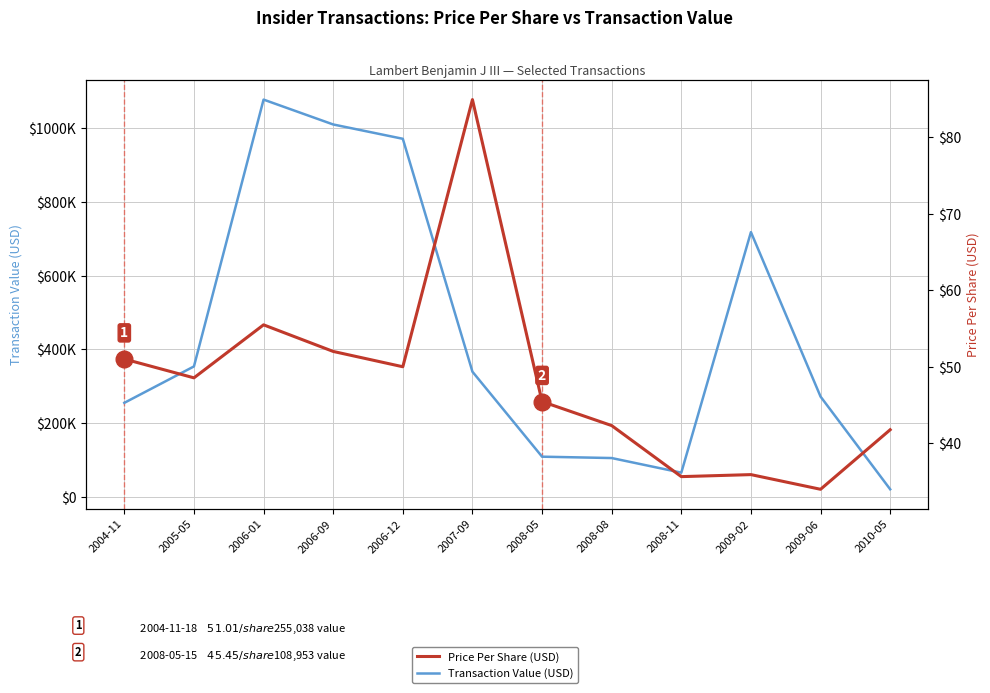

How many data points in Transaction Value (USD) are less than 339536?

6